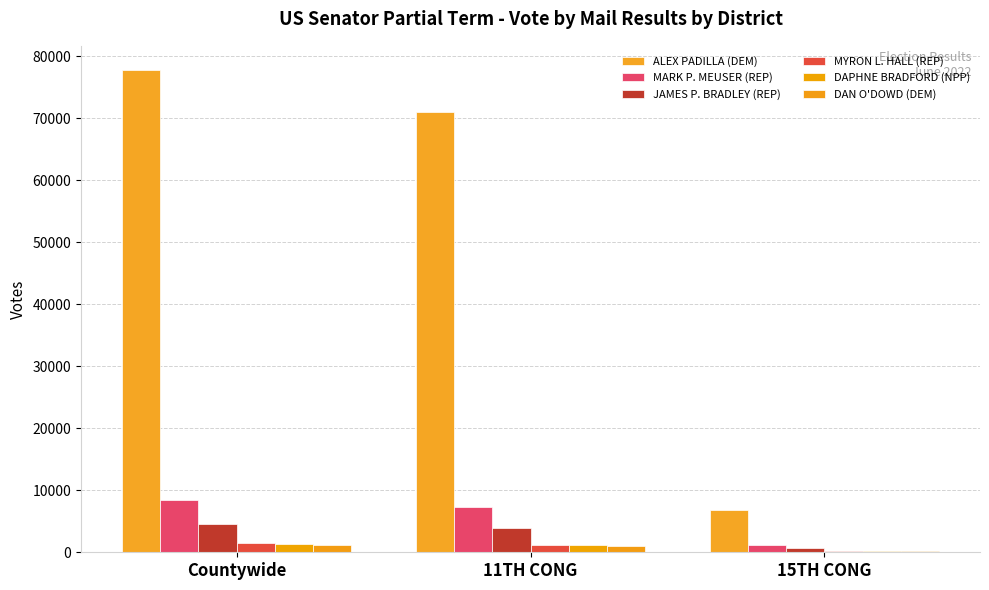

Is it true that MARK P. MEUSER (REP) equals 1169 at 15TH CONG?

True